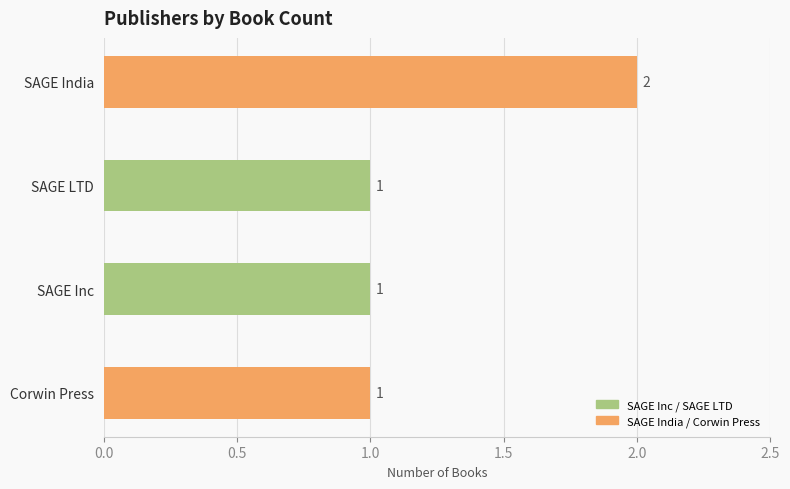

Reading bottom to top, what are all the values shown in this chart?

1	1	1	2